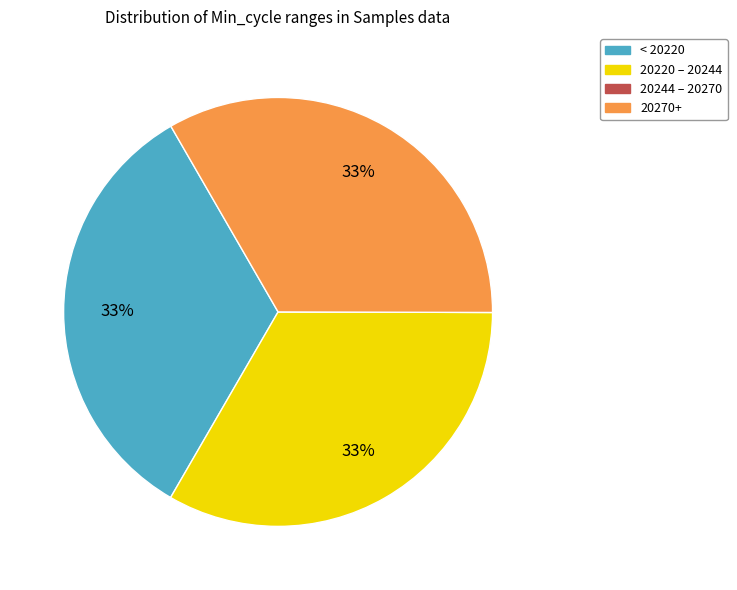

Do 20220 – 20244 and < 20220 together represent more than half of the pie?

Yes